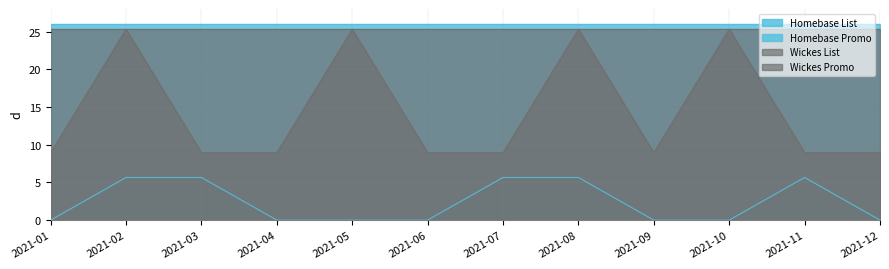

What is the total value across all series at 2021-08?

82.3